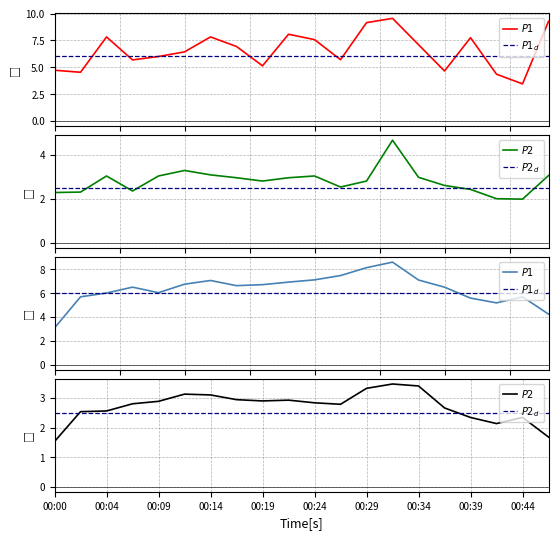

Does the chart have visible grid lines?

Yes